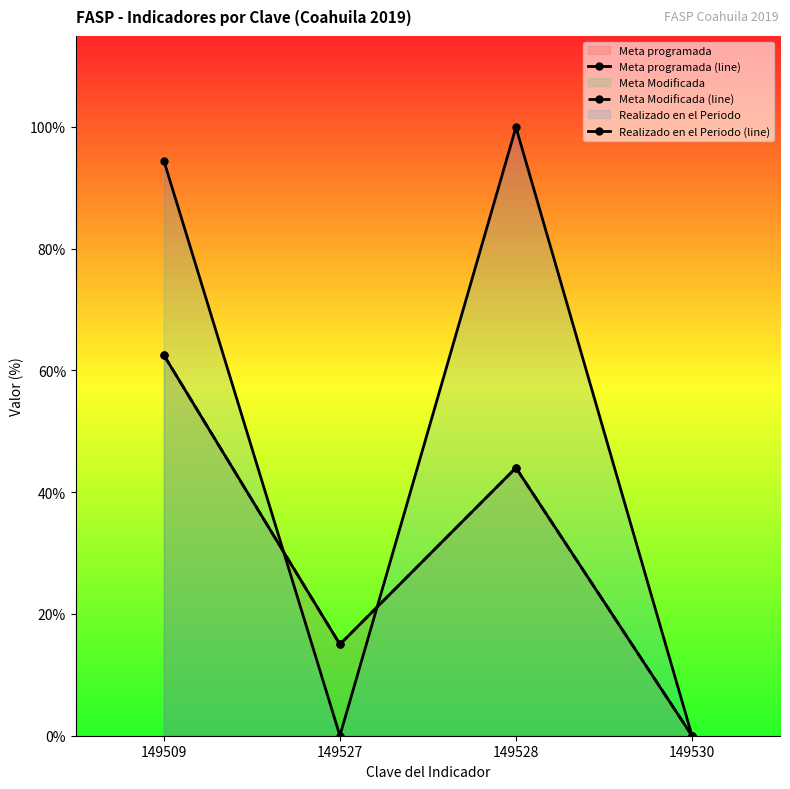

What is the value of the Realizado en el Periodo (line) point at the 3rd from the left?

99.9